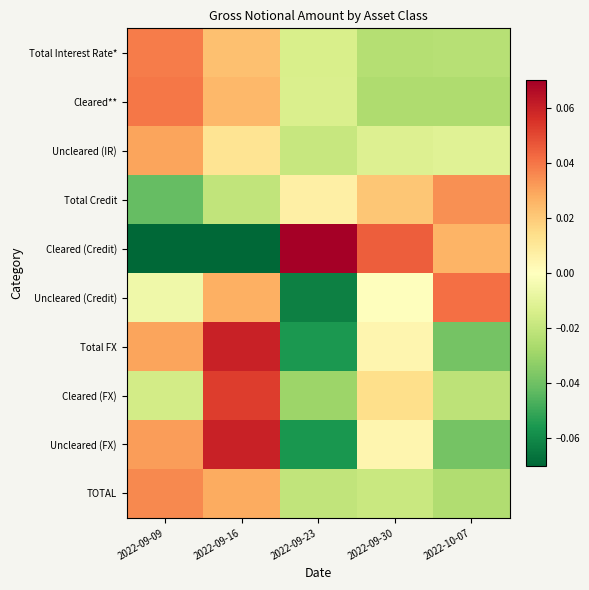

Rank the series at 2022-09-30 from highest to lowest value.

Cleared (Credit), Total Credit, Cleared (FX), Total FX, Uncleared (FX), Uncleared (Credit), Uncleared (IR), TOTAL, Total Interest Rate*, Cleared**